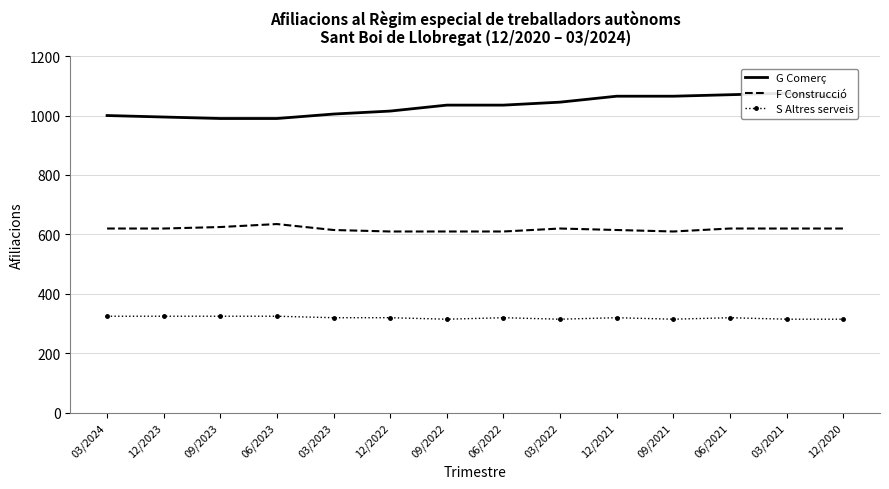

Rank the series by their maximum value, from lowest to highest.

S Altres serveis, F Construcció, G Comerç